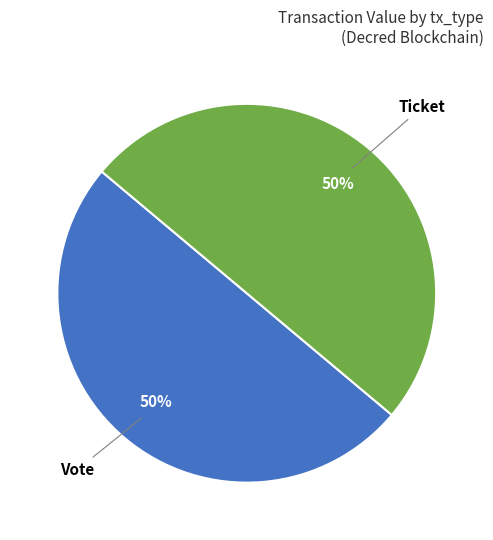

To the nearest percent, what is the difference between the largest and smallest slice percentages?

0%